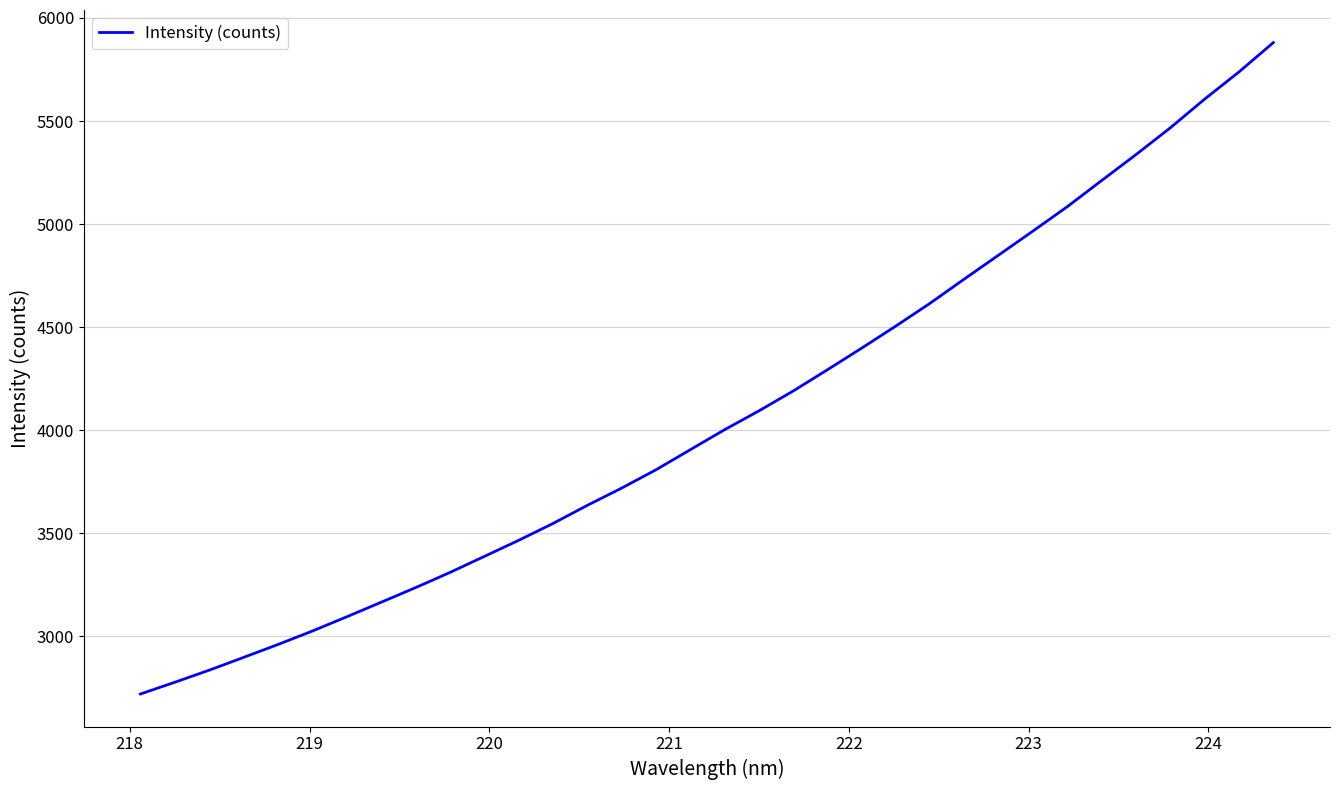

What is the difference between the maximum and minimum values?

3160.4